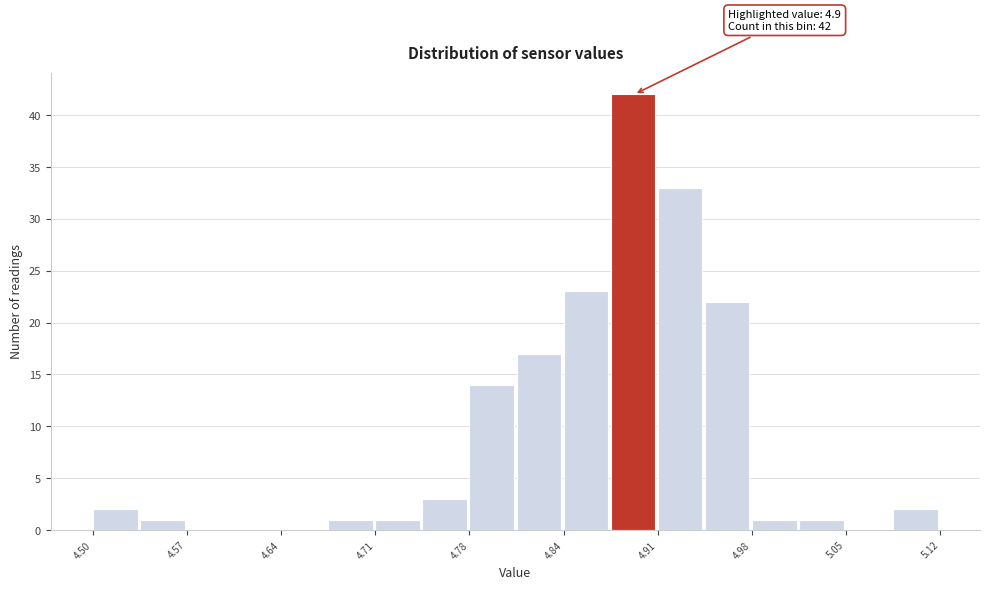

Around what value on the x-axis is the tallest bar? Give the approximate position of its centre, as read against the axis.

4.90